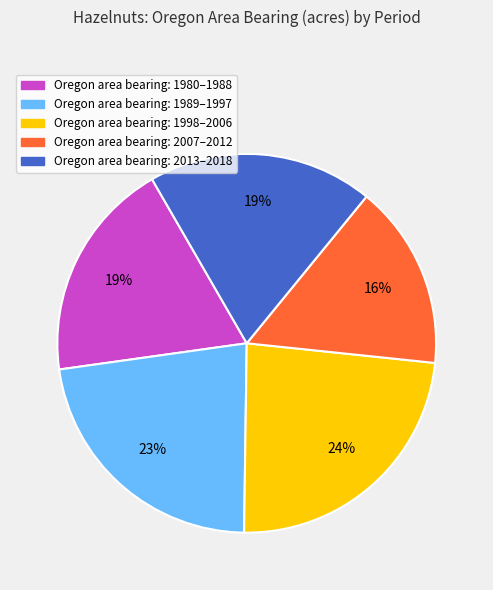

To the nearest percent, what is the difference between the largest and smallest slice percentages?

8%